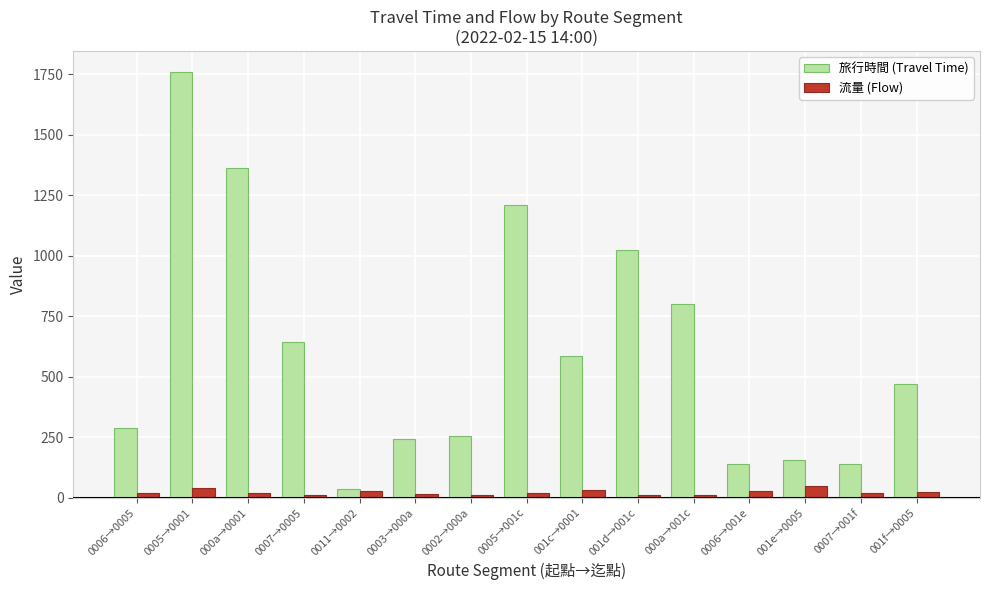

What is the difference between the maximum and minimum values in the 旅行時間 (Travel Time) series?

1724